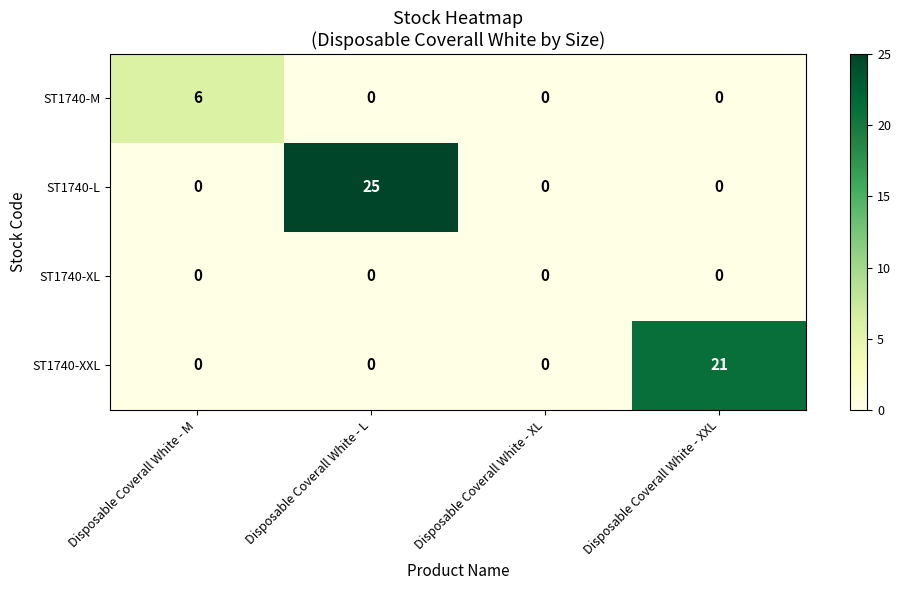

List the series in order of their peak value, highest first.

ST1740-L, ST1740-XXL, ST1740-M, ST1740-XL